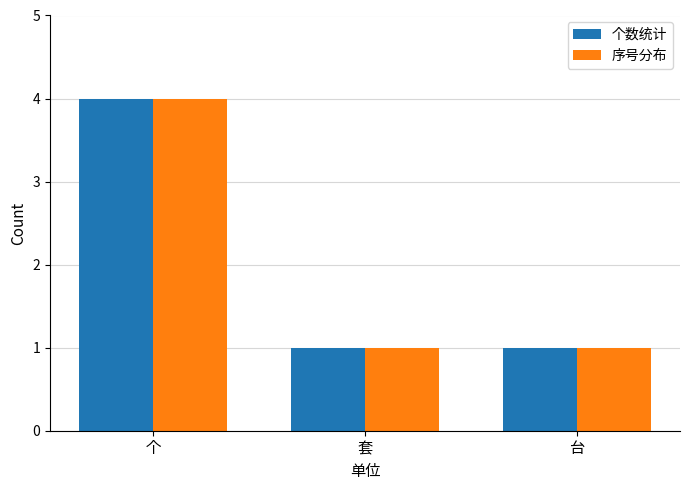

How many series are shown in this chart?

2